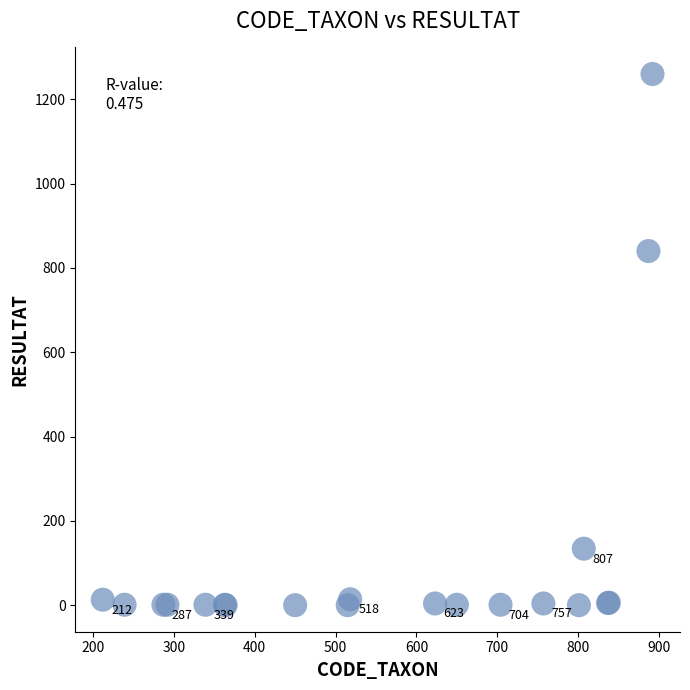

What Y value in the scatter plot is closest to 630?

840